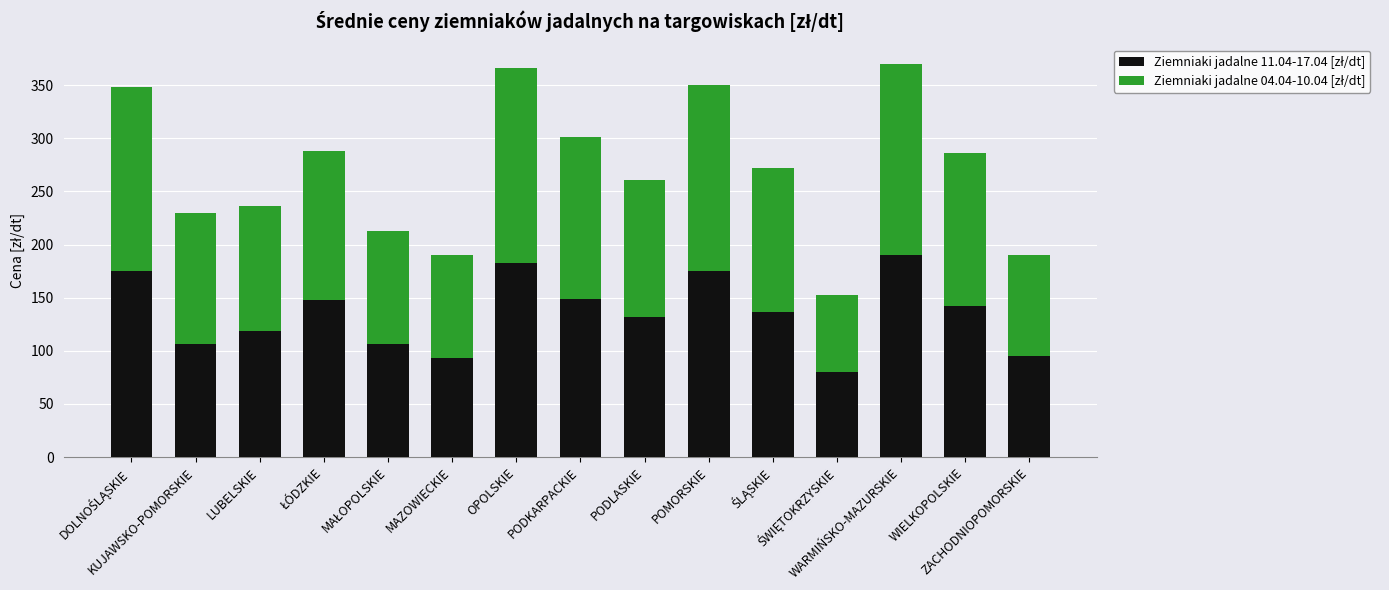

Which series has the largest range (max minus min)?

Ziemniaki jadalne 04.04-10.04 [zł/dt]